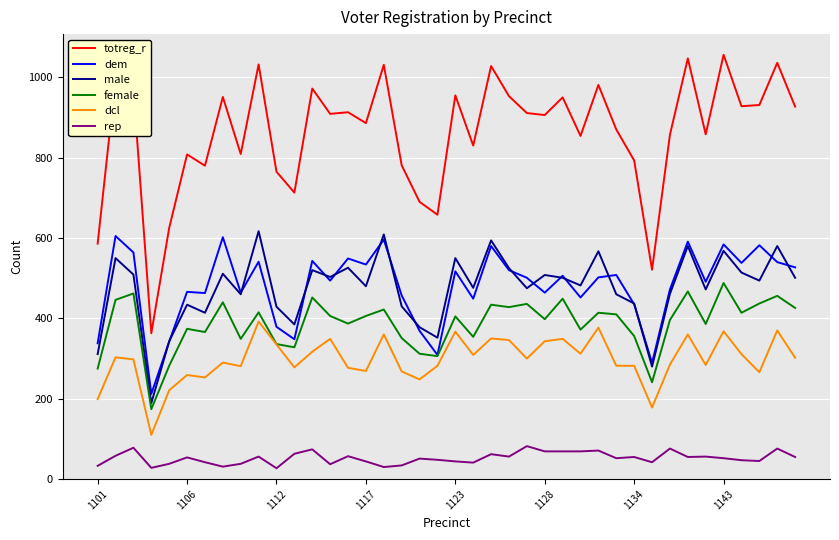

How many categories are shown in the chart?

40